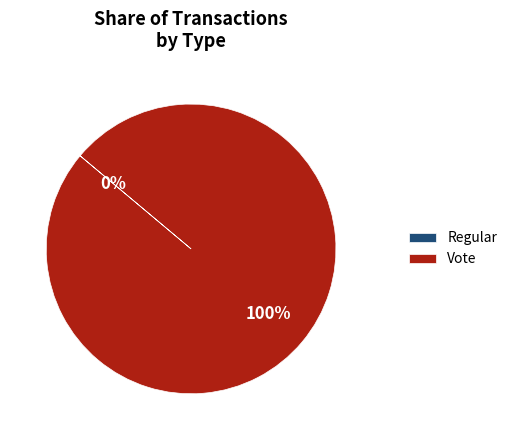

Count the number of slices in the pie.

2